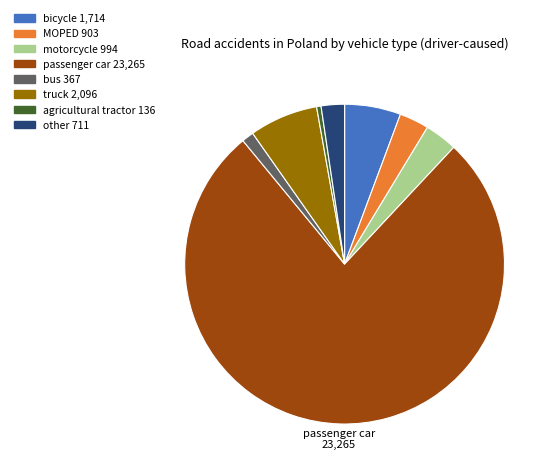

Is there a majority slice in this chart?

Yes